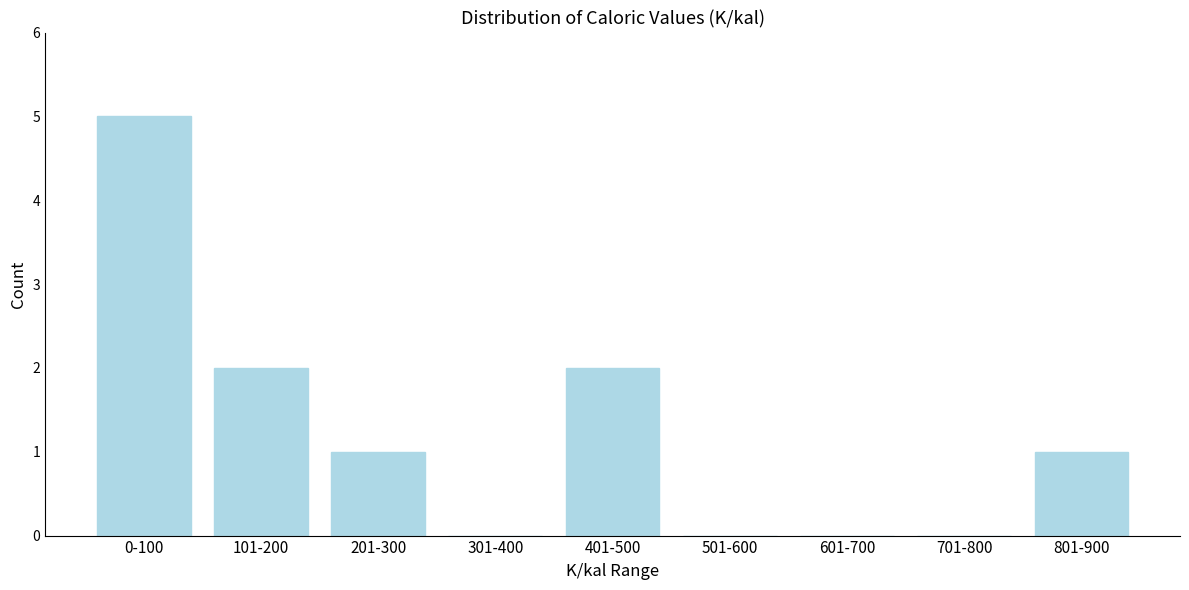

Reading left to right, extract all data points from this chart.

0-100=5	101-200=2	201-300=1	301-400=0	401-500=2	501-600=0	601-700=0	701-800=0	801-900=1